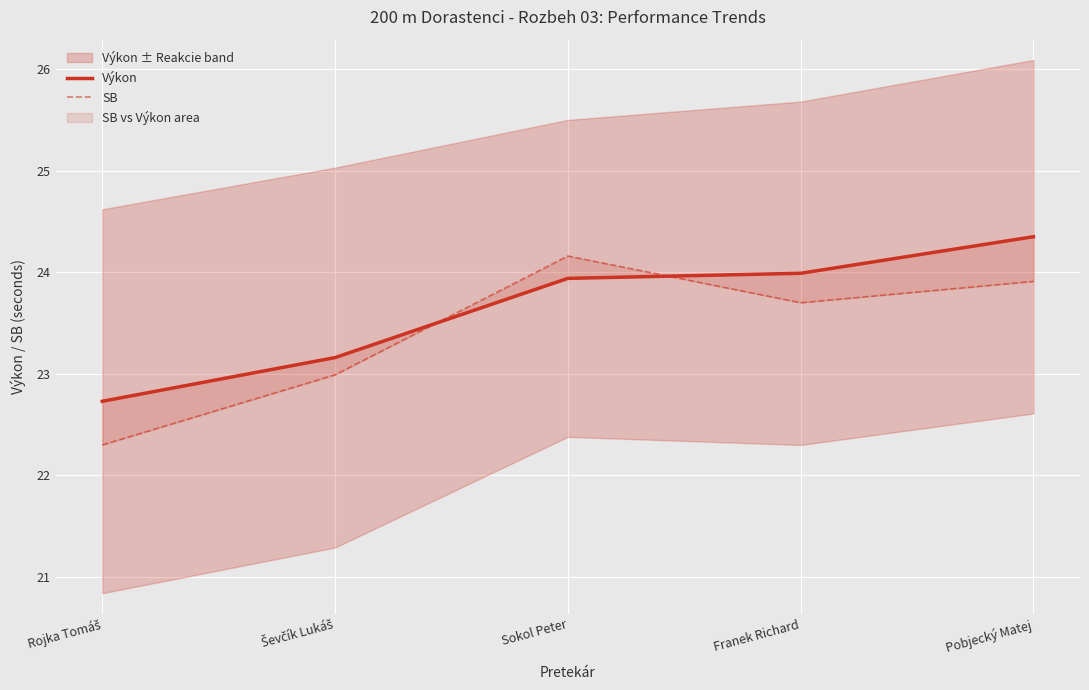

Reading left to right, what are all the values shown in this chart?

Výkon: 22.7	23.2	23.9	24.0	24.4
SB: 22.3	23.0	24.2	23.7	23.9